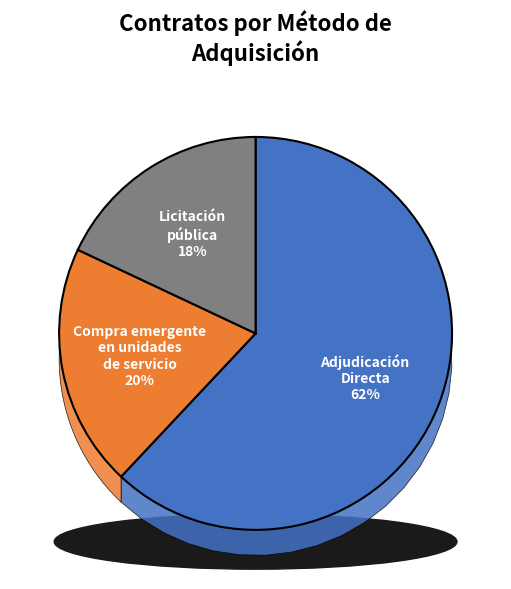

What percentage is the Licitación pública slice, to the nearest percent?

18%